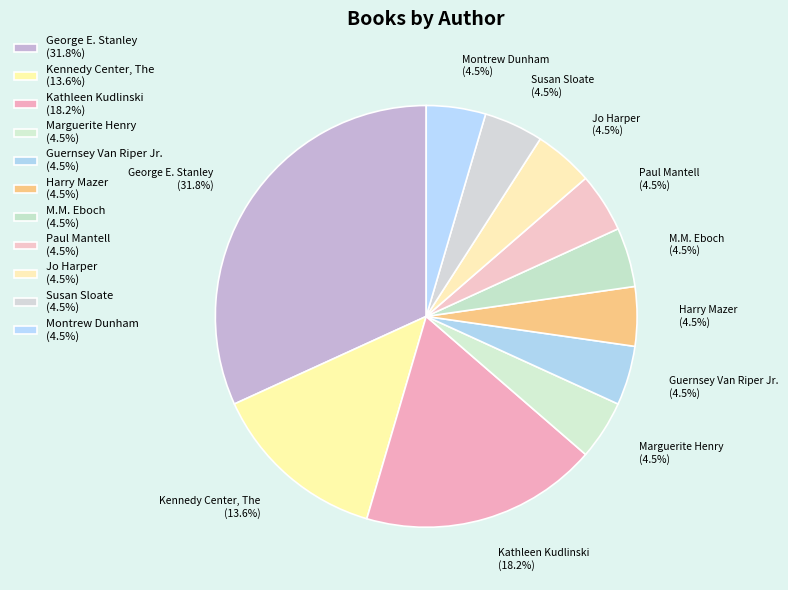

Is George E. Stanley the majority of the pie?

No